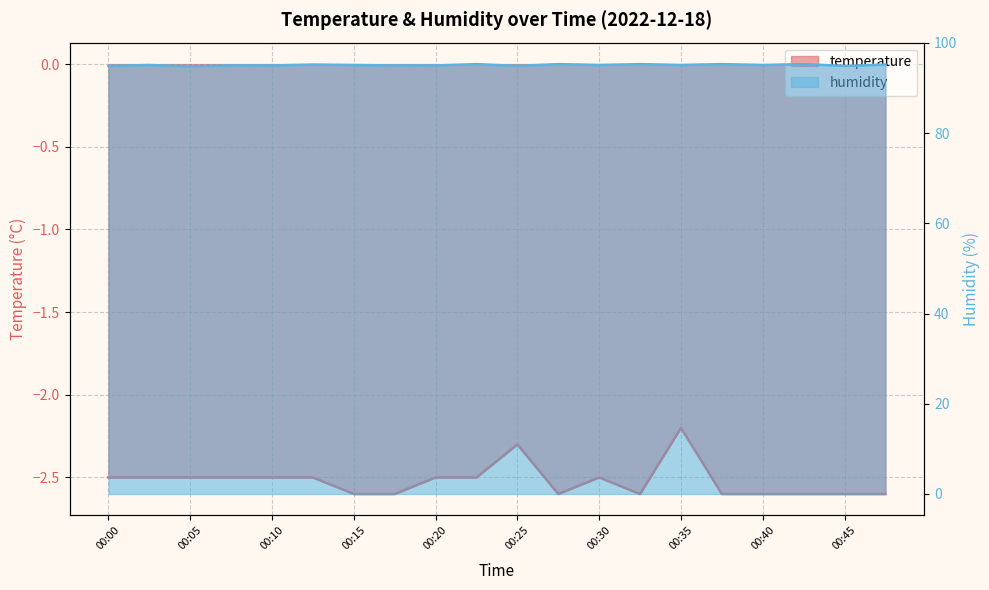

Between 00:07 and 00:17, which is larger?

00:07